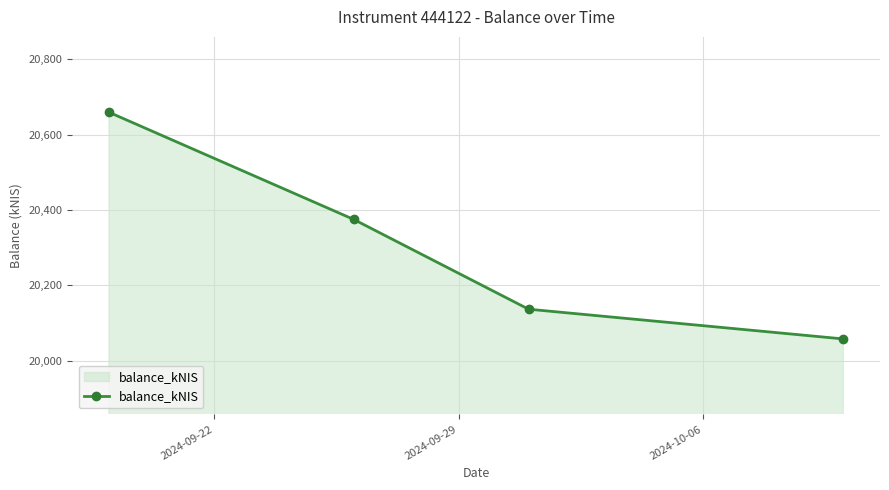

How many lines are shown in the chart?

1